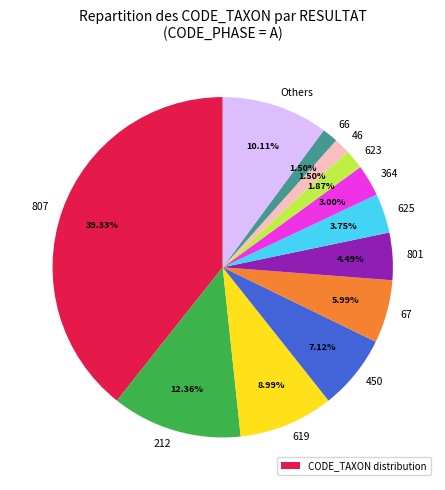

Is there a majority slice in this chart?

No